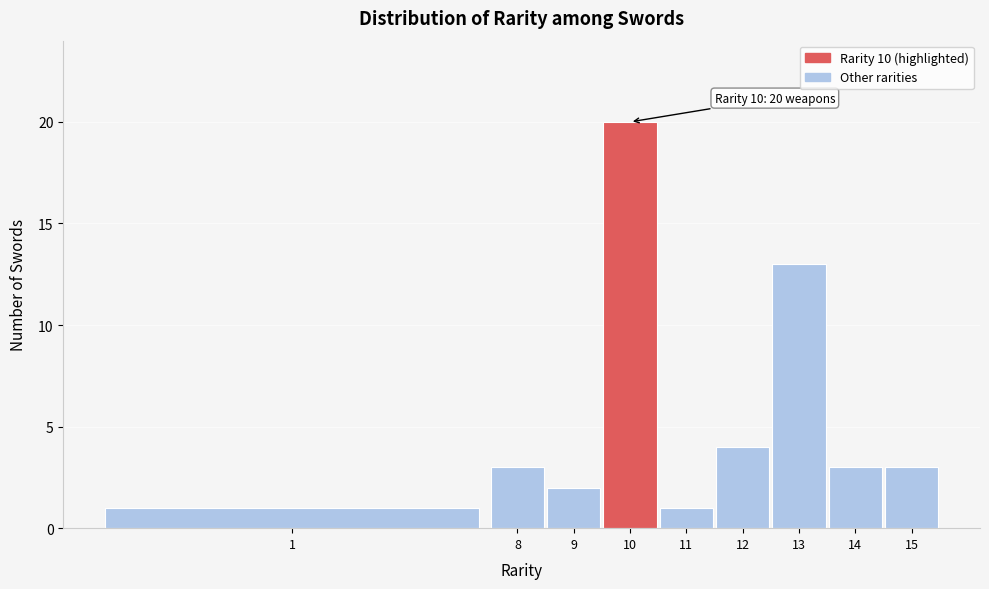

Reading right to left, extract all data points from this chart.

15=3	14=3	13=13	12=4	11=1	10=20	9=2	8=3	1=1